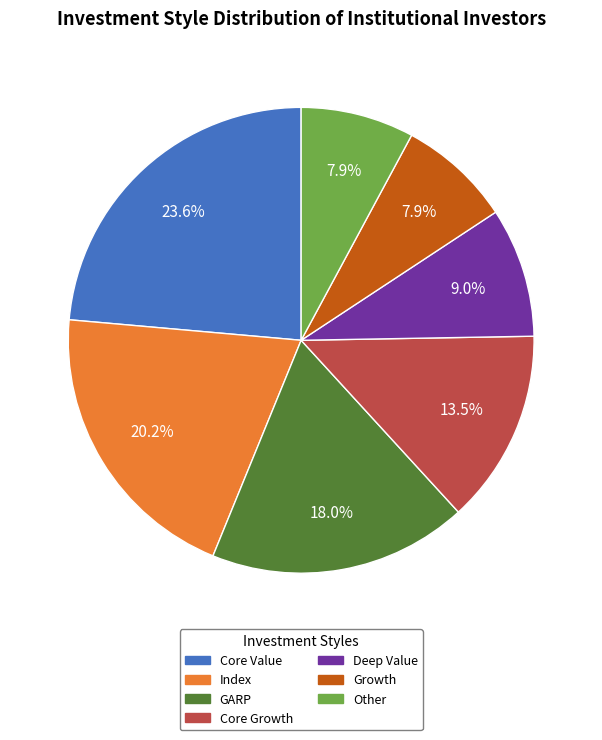

Which category has the biggest portion of the pie?

Core Value